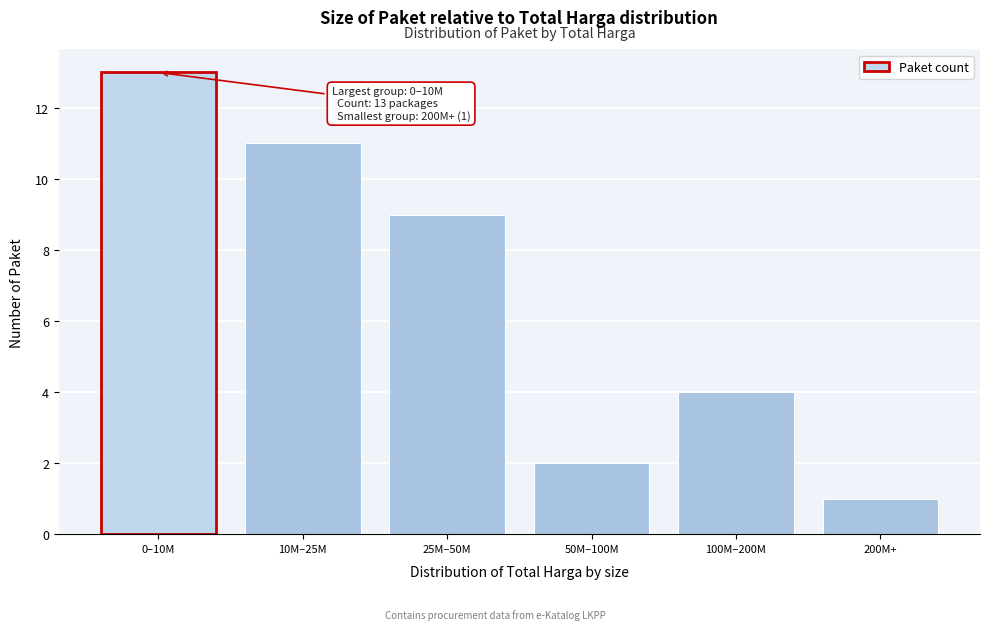

Reading left to right, transcribe all the data shown in this chart.

13	11	9	2	4	1